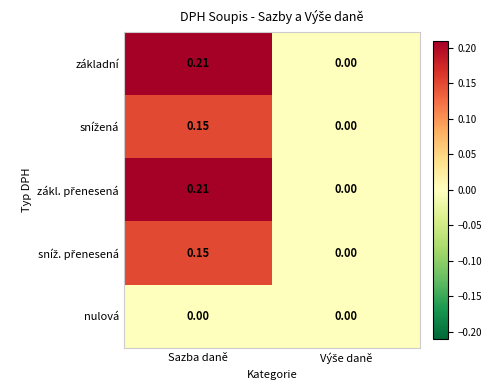

At which category does the chart reach its peak across all series?

Sazba daně